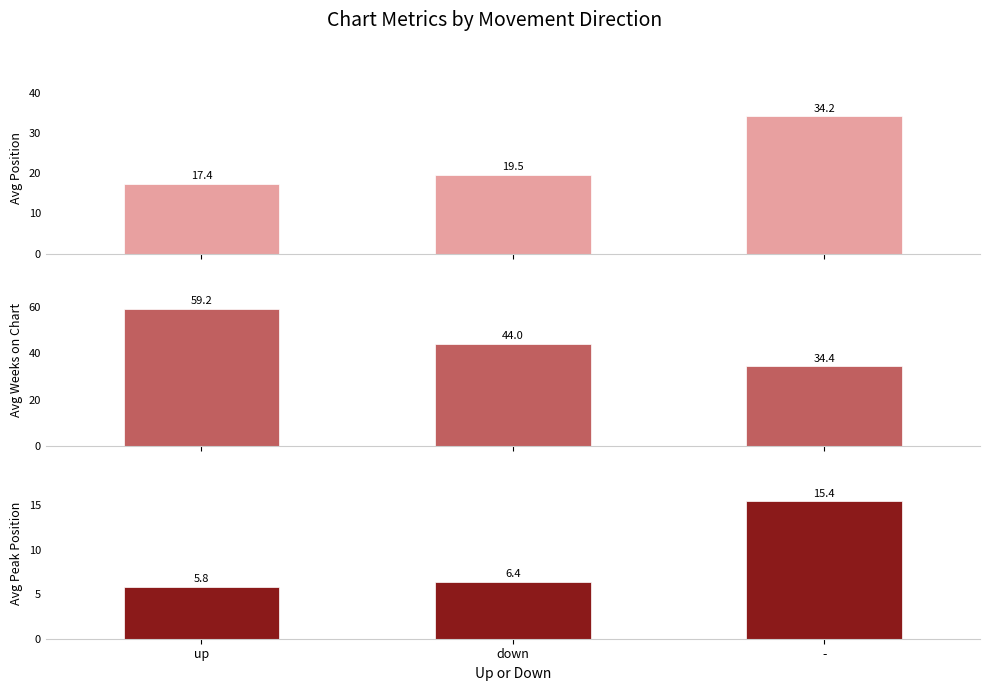

What are all the series names shown in the legend?

Avg Position, Avg Weeks on Chart, Avg Peak Position